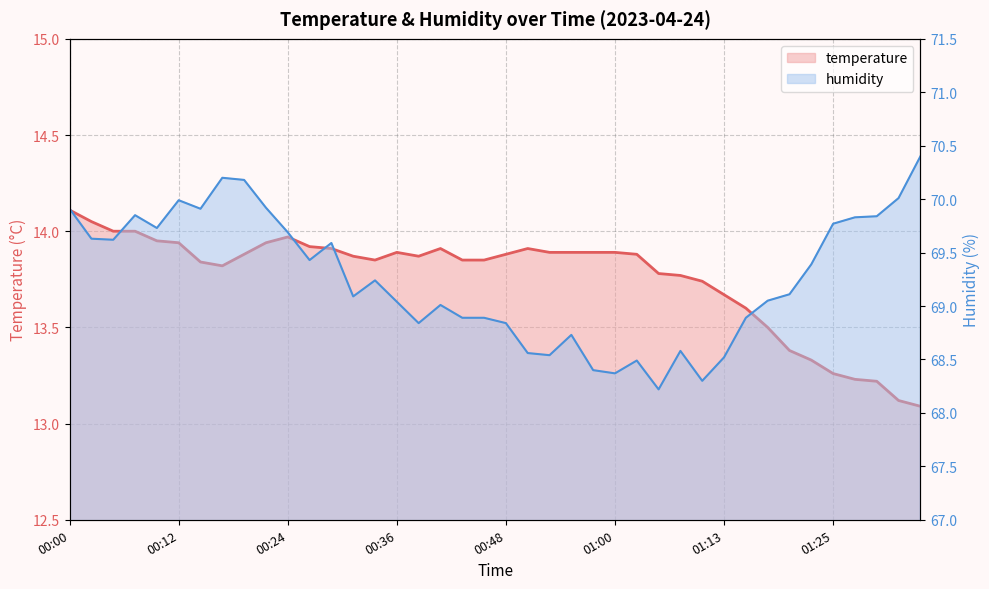

In temperature, how many points are higher than both neighbors (excluding endpoints)?

4